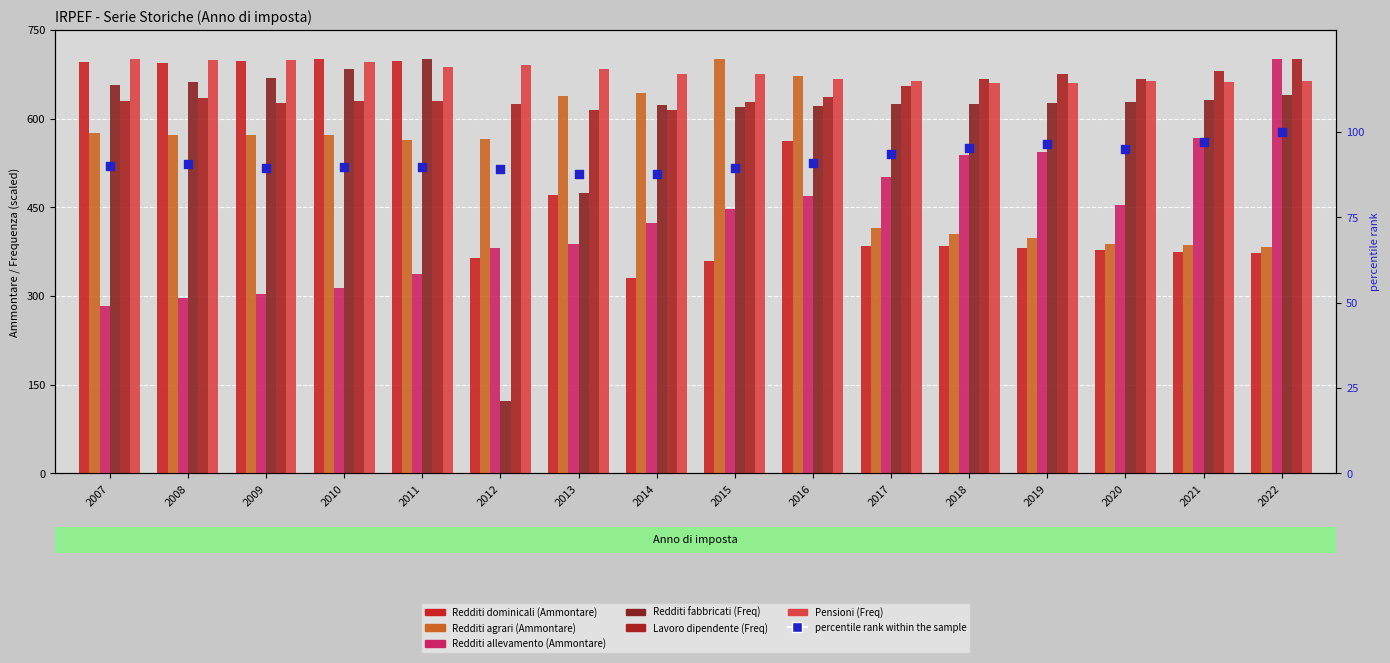

At which category is the sum across all series the highest?

2016